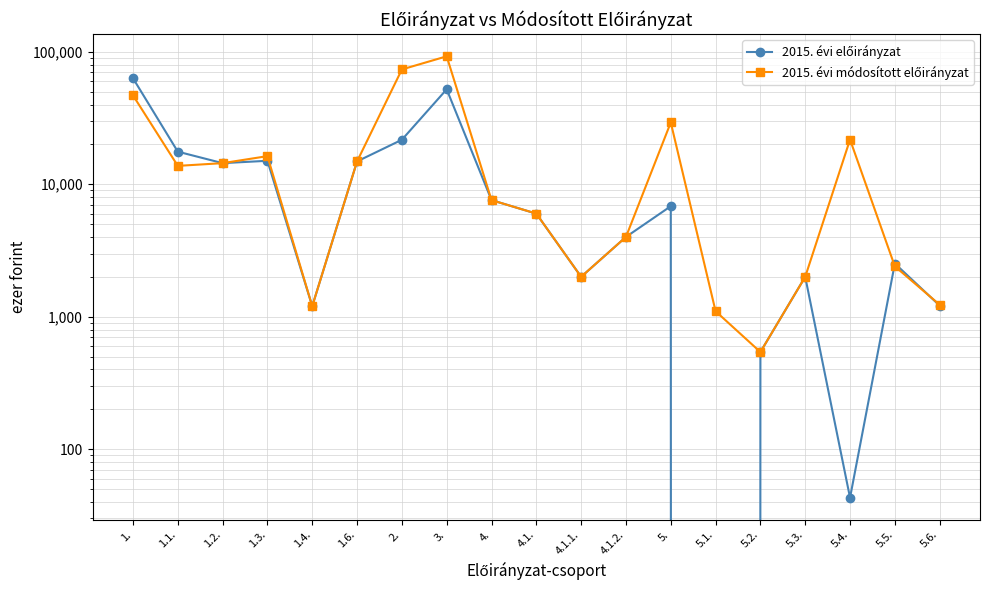

How many lines are shown in the chart?

2